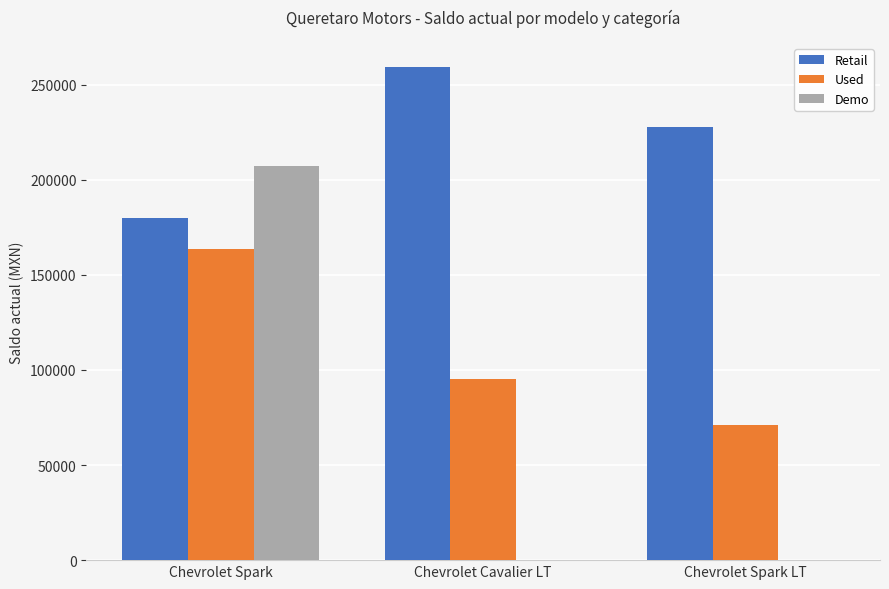

Which series has the largest total across all categories?

Retail